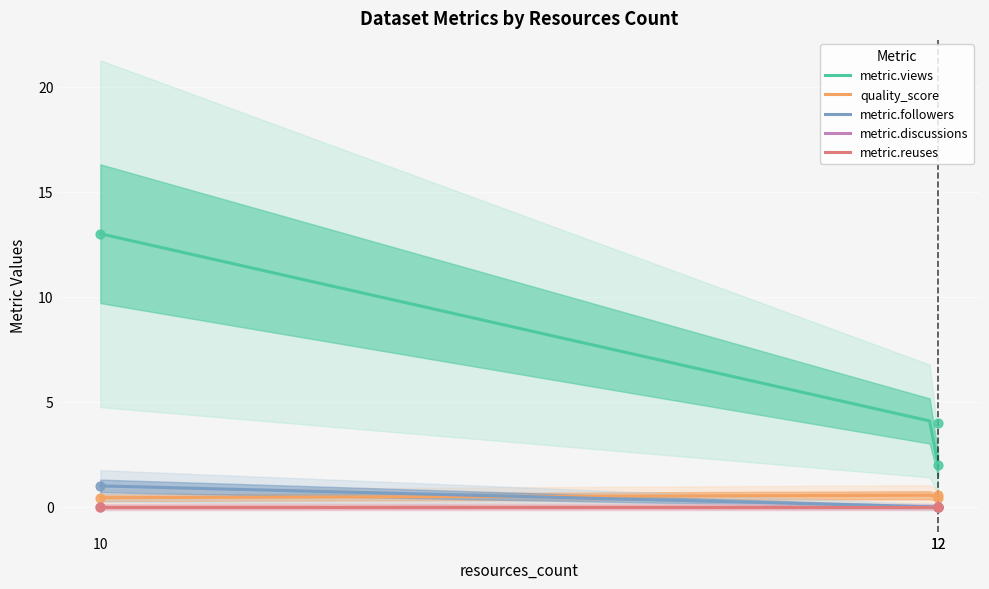

At which category is the sum across all series the highest?

10